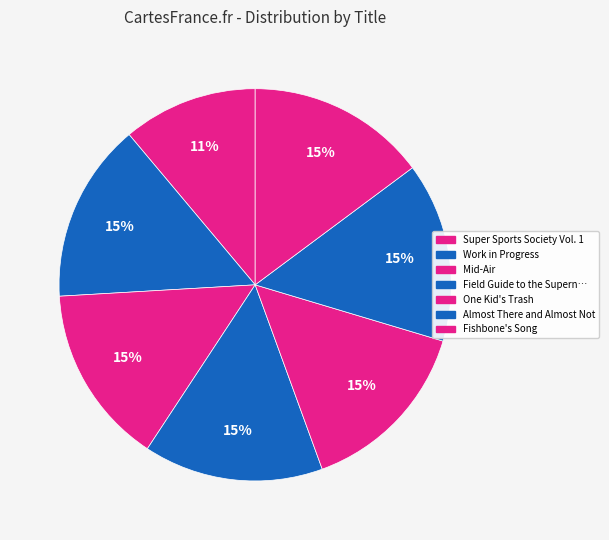

How many slices are in this pie chart?

7